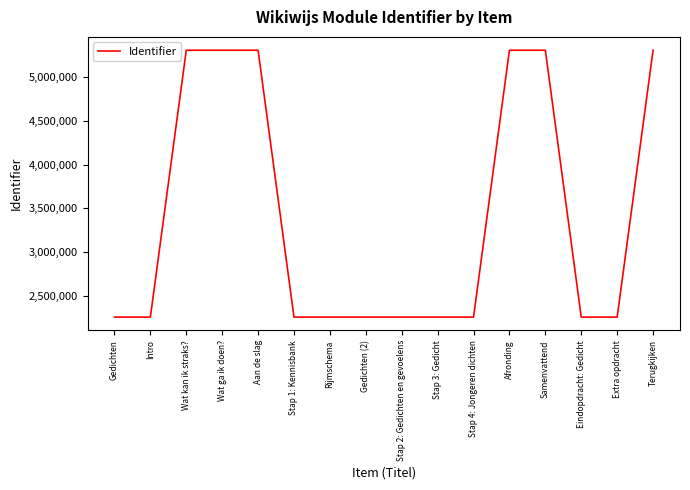

What value does the data have at Wat ga ik doen??

5307762